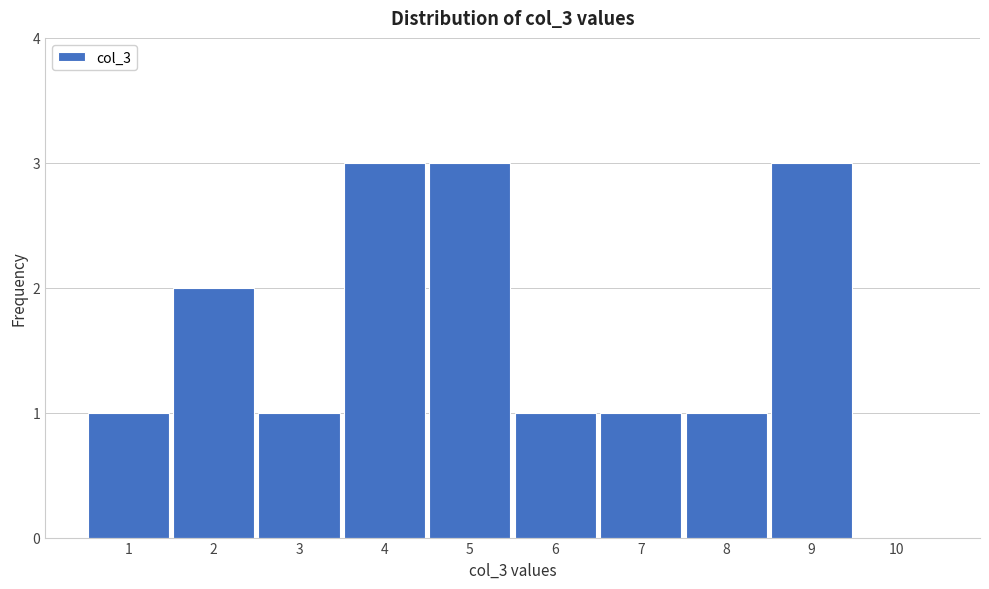

Reading left to right, transcribe all the data shown in this chart.

1=1	2=2	3=1	4=3	5=3	6=1	7=1	8=1	9=3	10=0